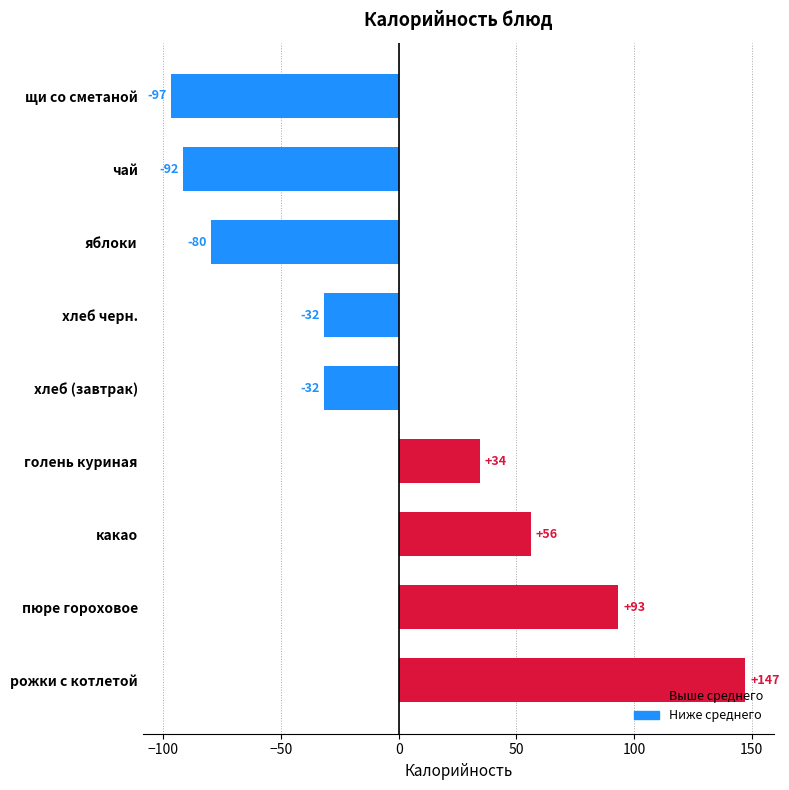

Which has a higher value, пюре гороховое or щи со сметаной?

пюре гороховое